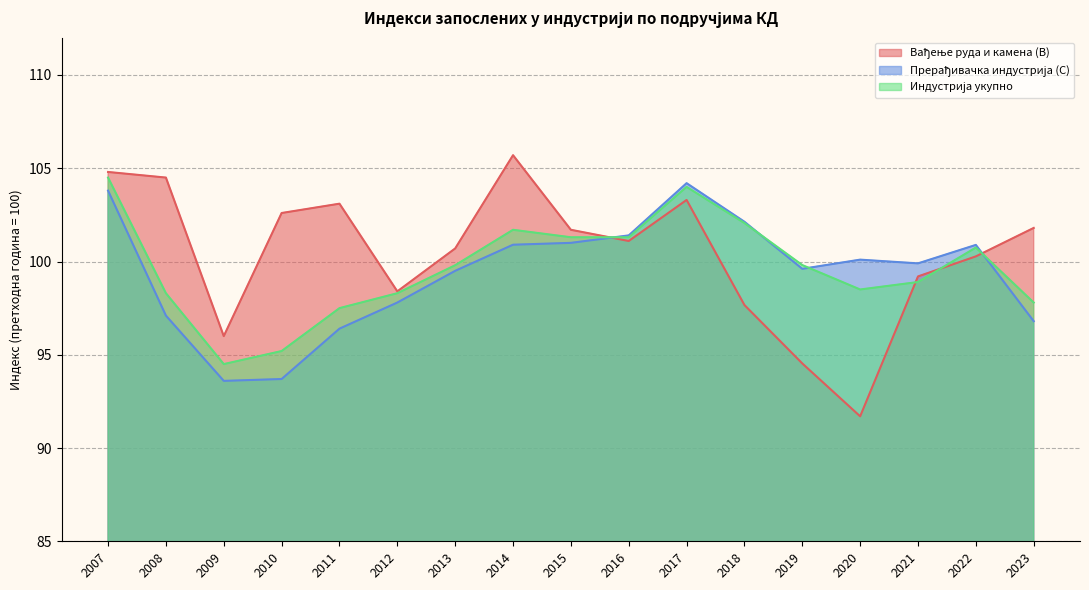

Which category has the lowest value in the Индустрија укупно series?

2009